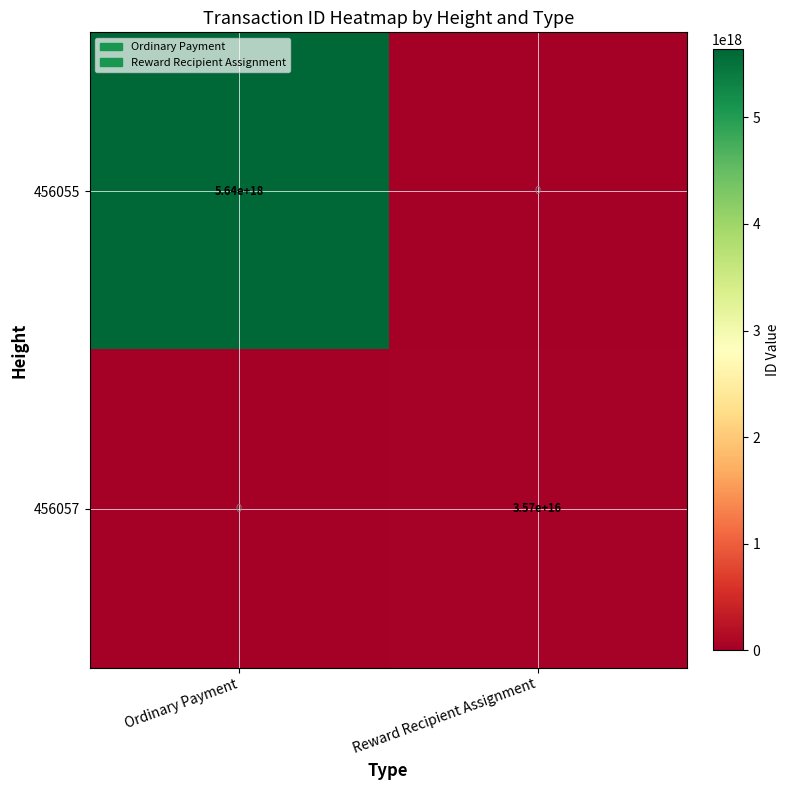

Rank the series by their average value, from lowest to highest.

456057, 456055